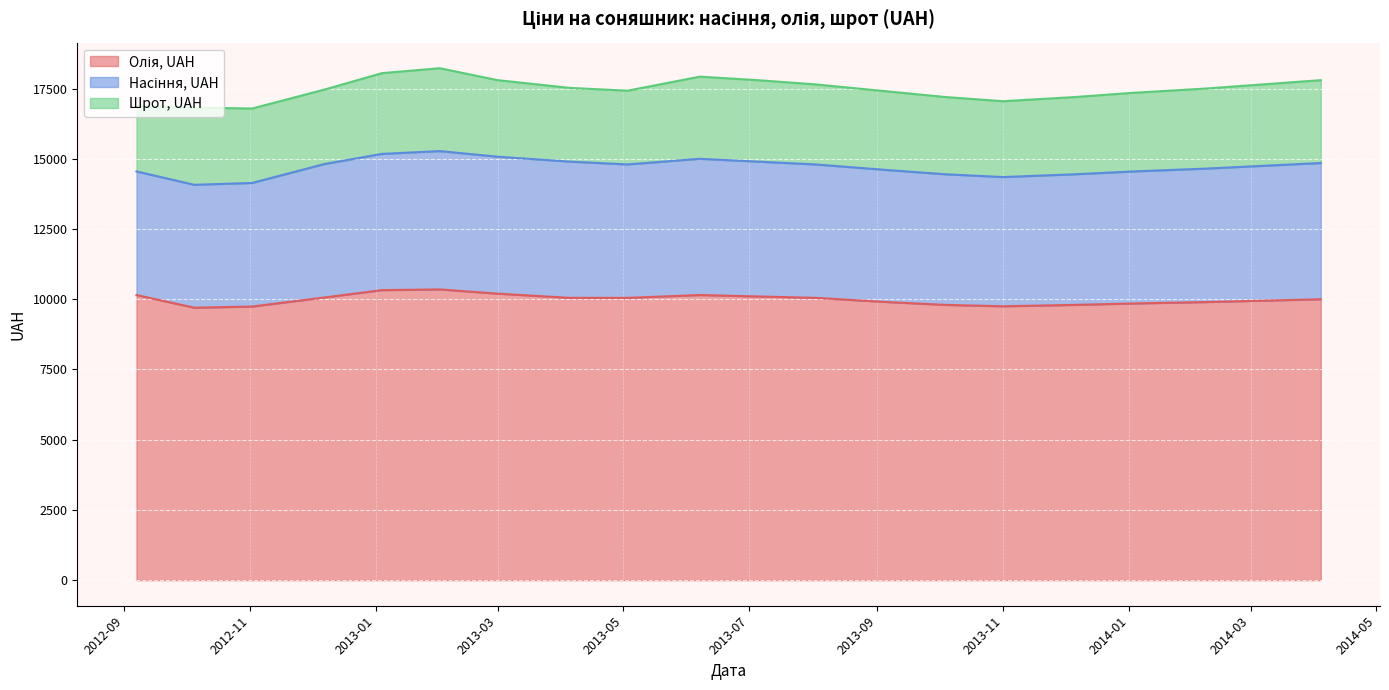

Which series changed the most between 2012-12-07 and 2014-03-07?

Шрот, UAH